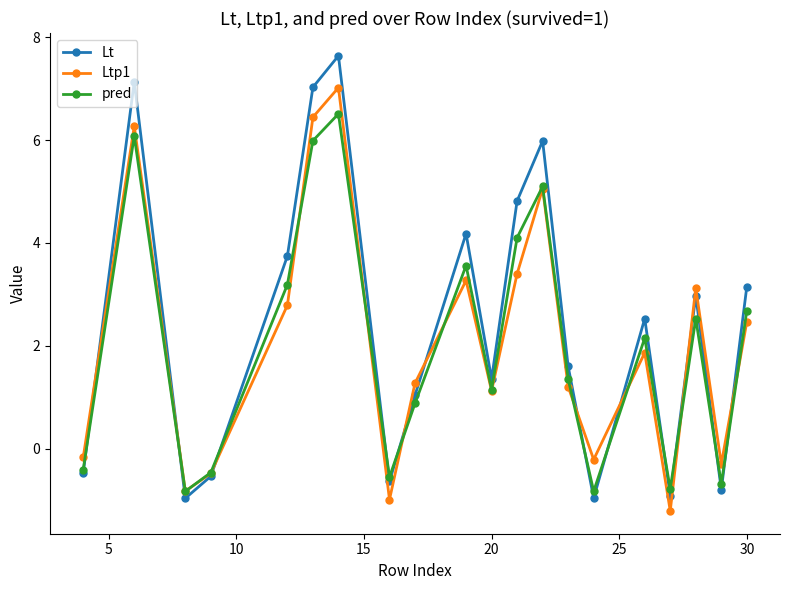

How many interior local peaks does the Ltp1 series have?

6